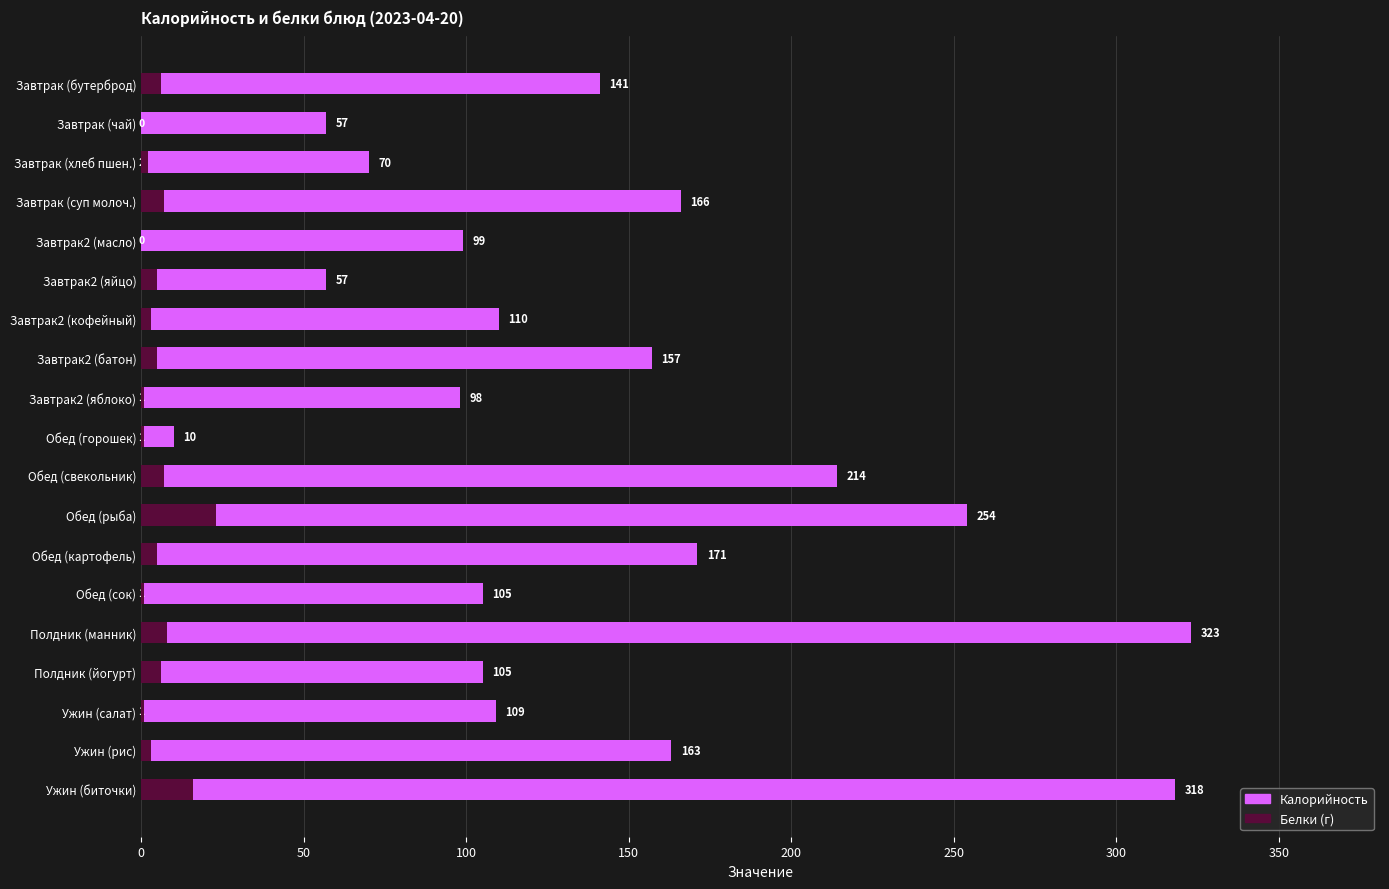

Which series has the largest total across all categories?

Калорийность